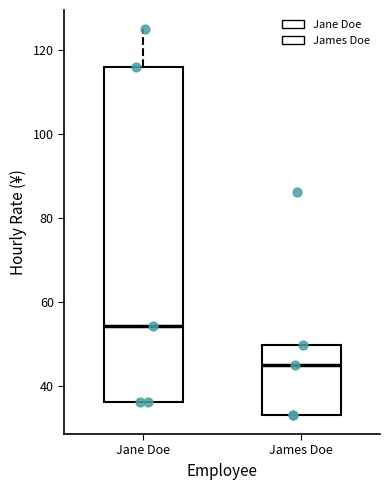

Which box's median line is the highest?

Jane Doe